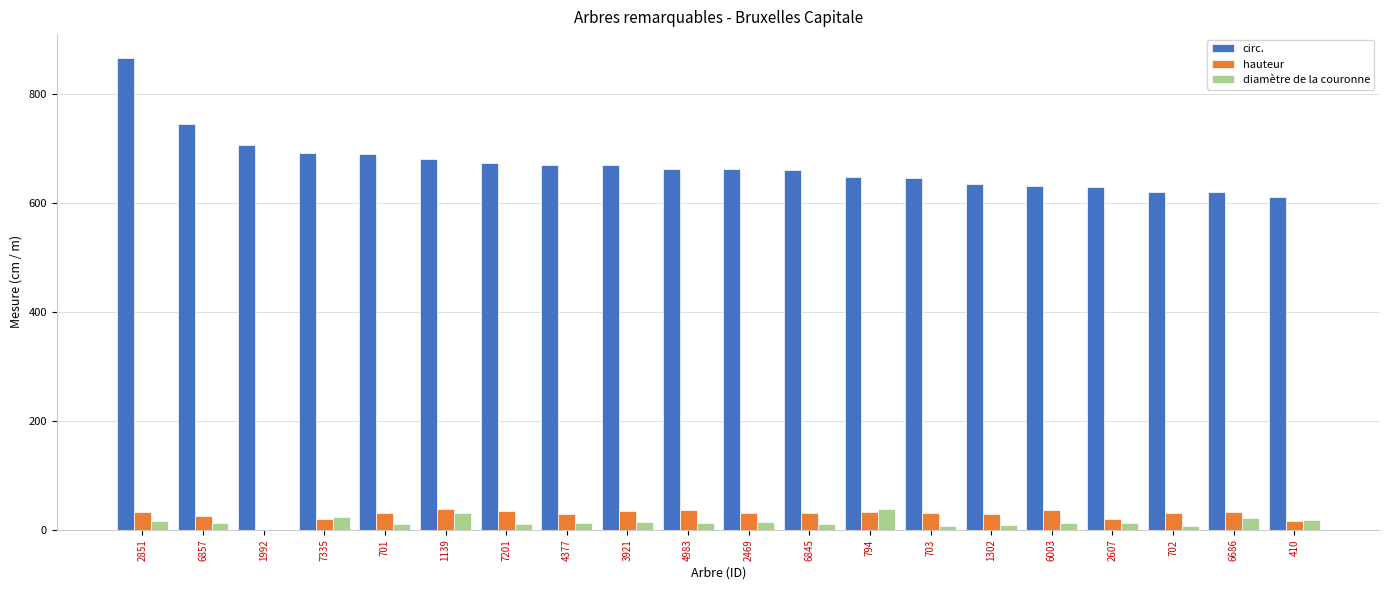

Which series has the largest total across all categories?

circ.